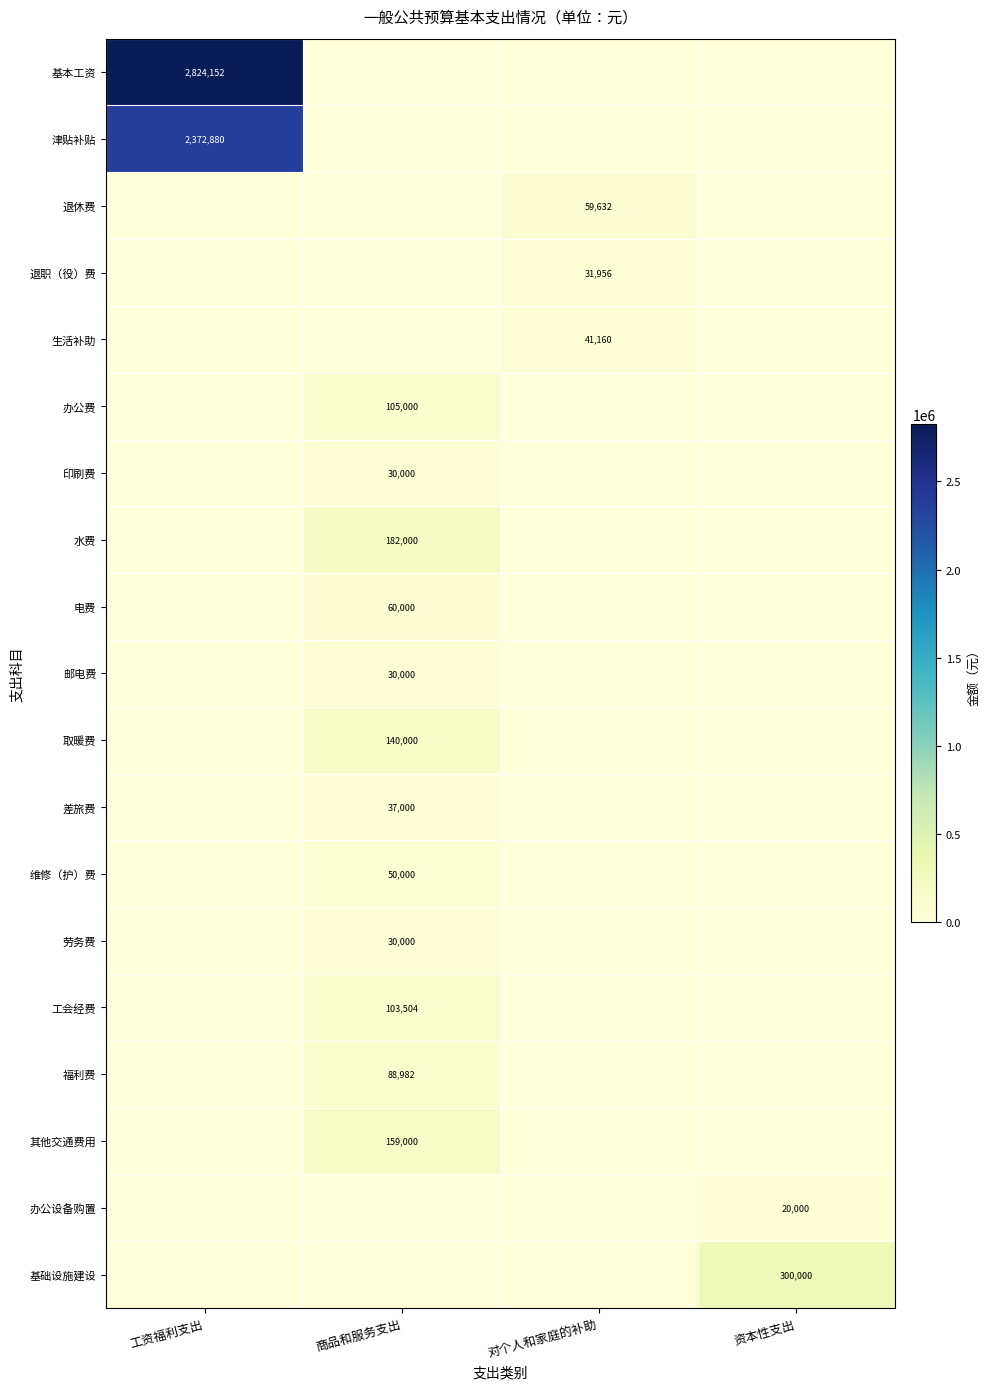

What is the average value of the 基础设施建设 series?

75000